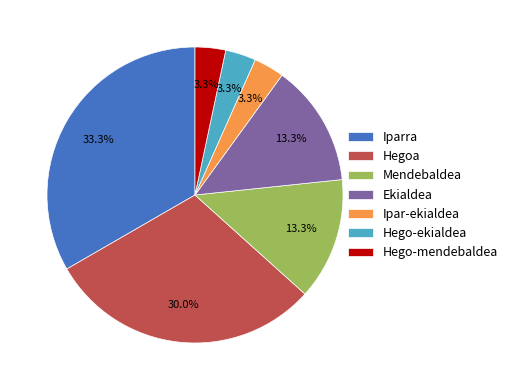

Is it true that Ipar-ekialdea is 3% of the pie?

True